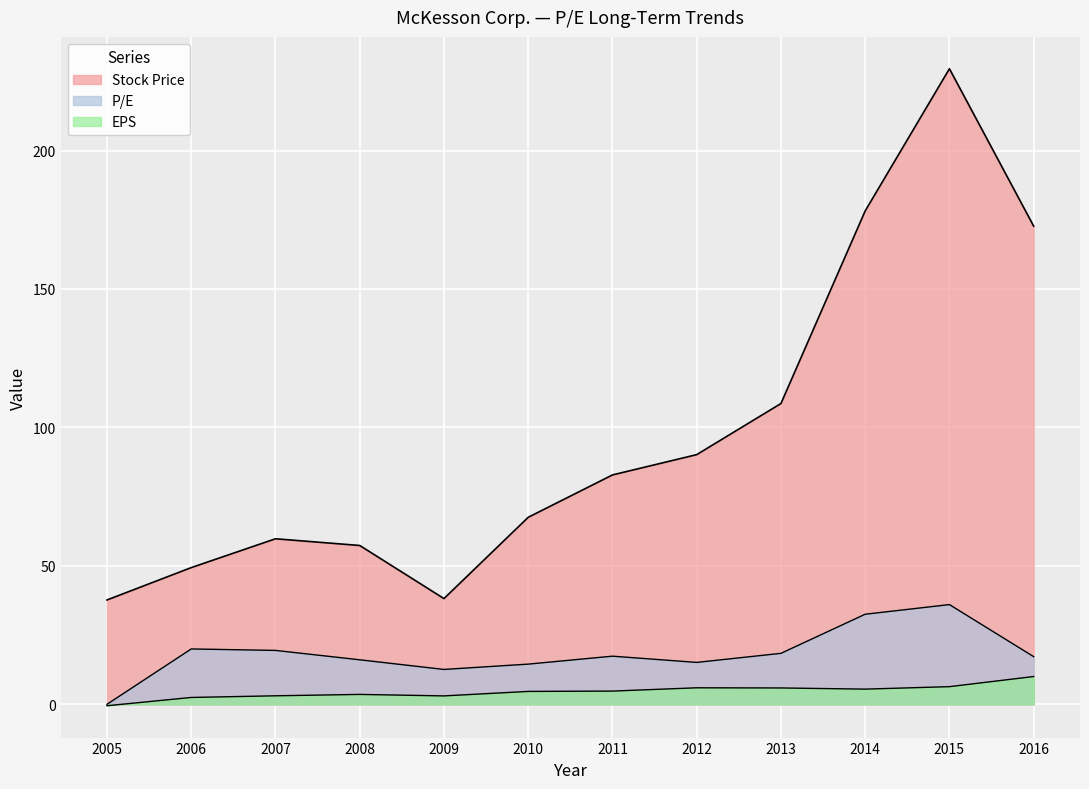

What is the sum of all P/E values?

219.3